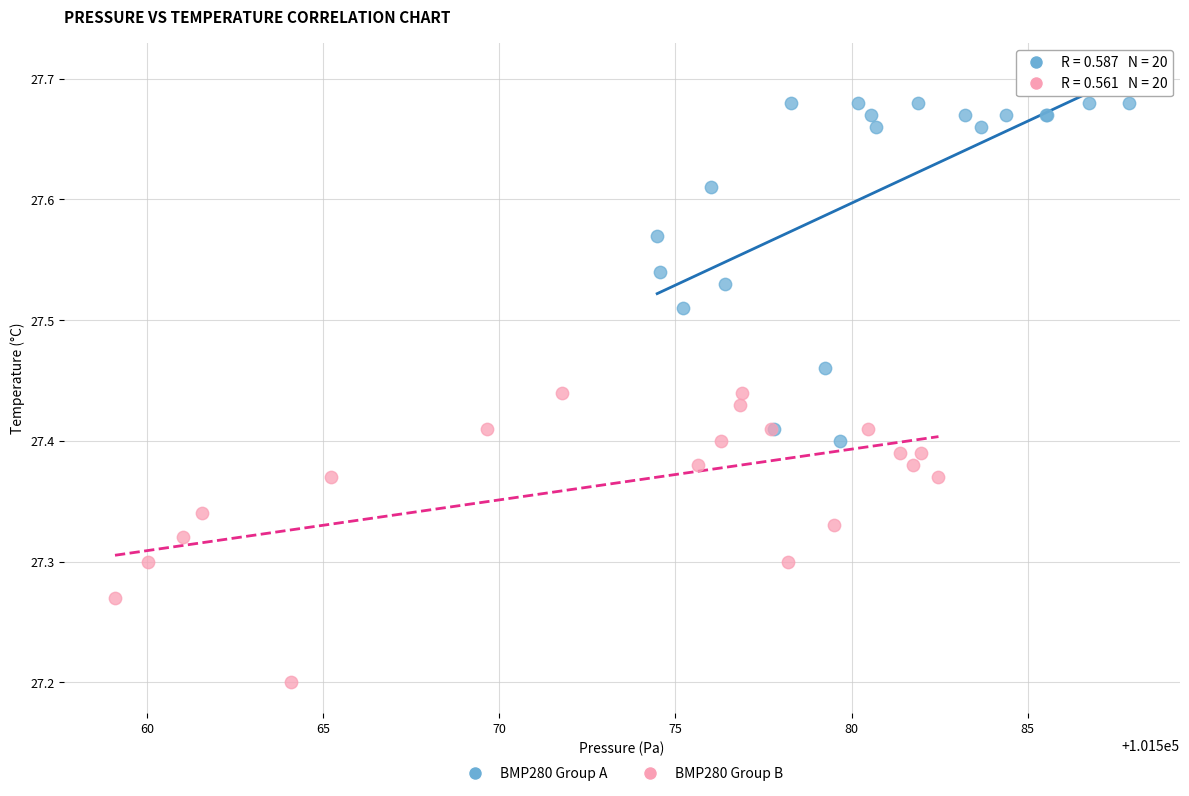

Which series contains the lowest Y value?

BMP280 Group B